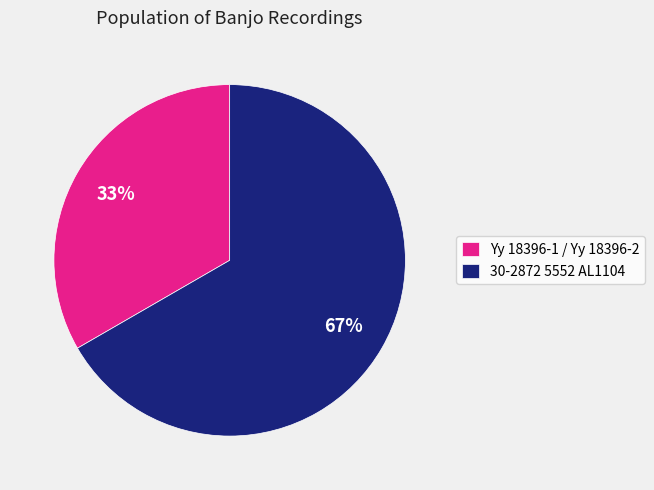

To the nearest percent, what percentage of the pie is Yy 18396-1 / Yy 18396-2?

33%